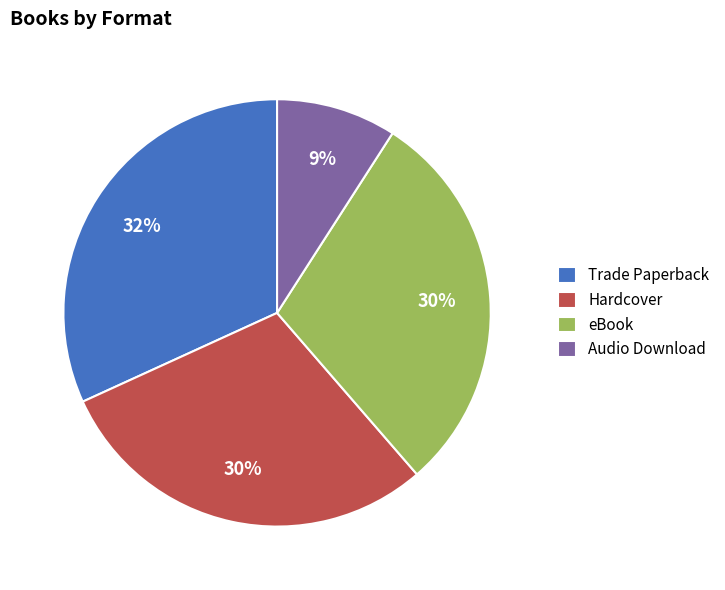

Do Trade Paperback and Hardcover together represent more than half of the pie?

Yes